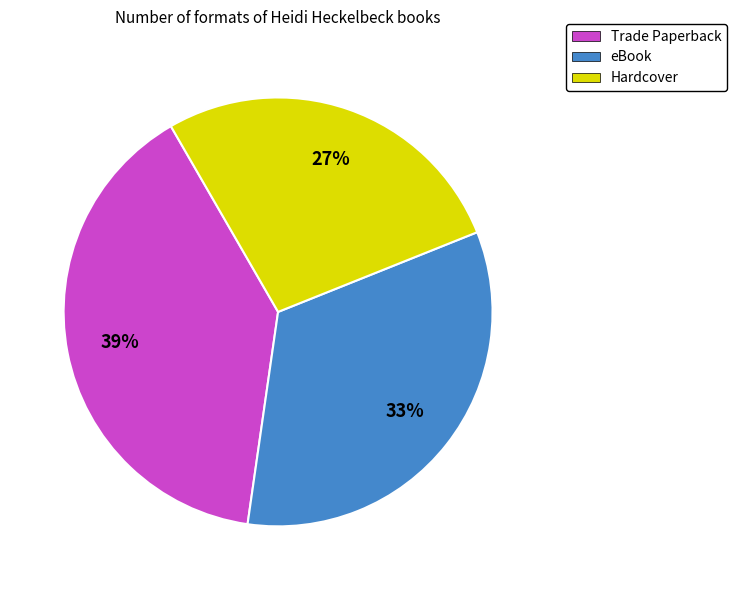

Which slice is the largest?

Trade Paperback